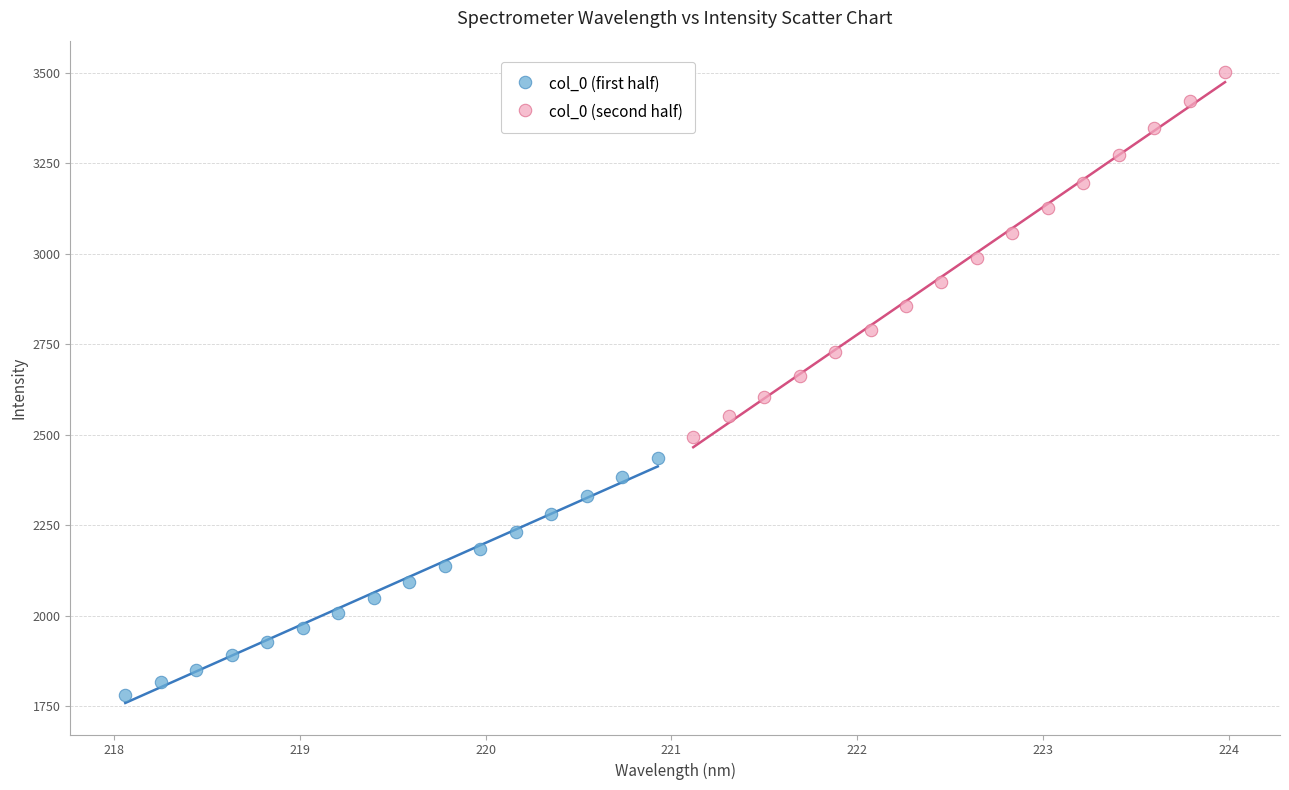

Which series has the largest Y range (max minus min)?

col_0 (second half)